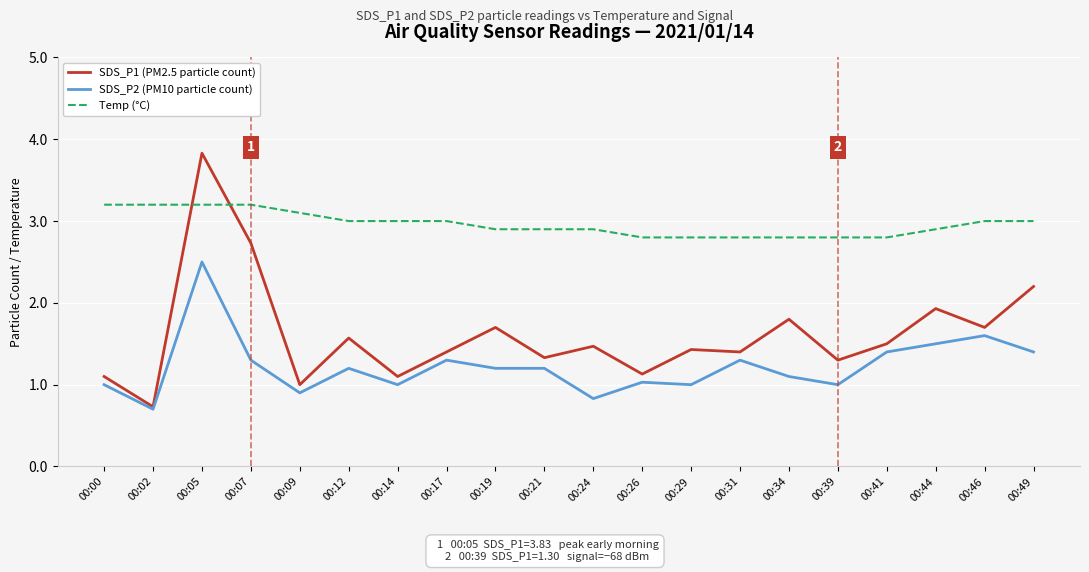

What is the difference between the Temp (°C) values at 00:49 and 00:00?

0.2